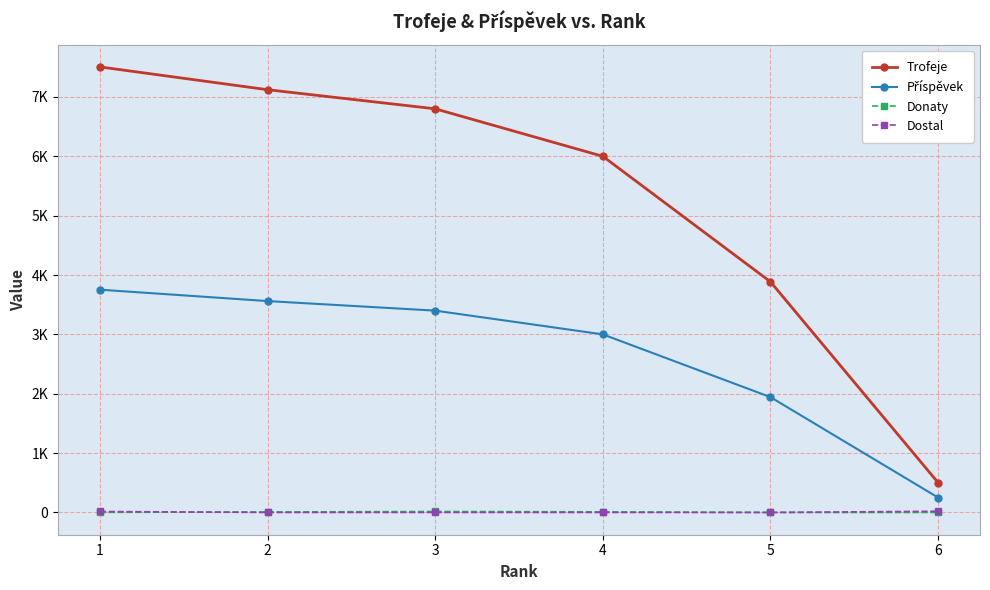

True or false: Dostal and Příspěvek intersect in this chart.

False